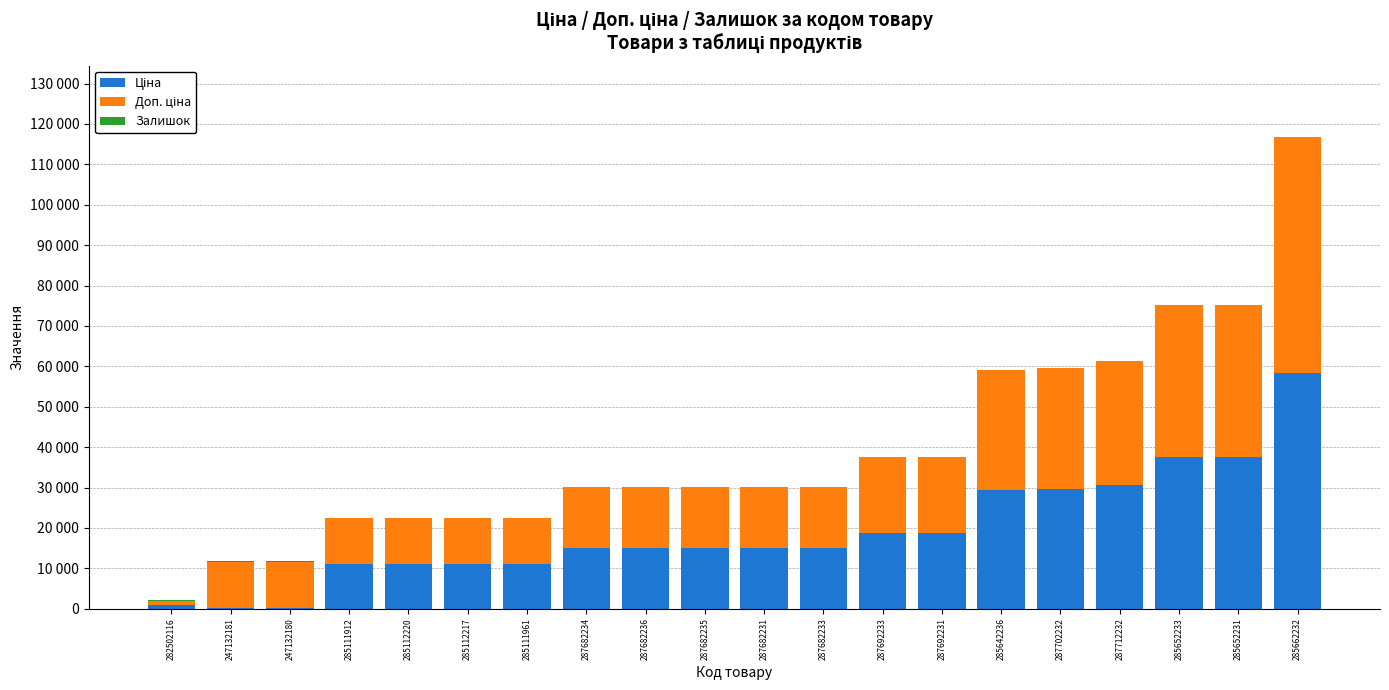

Rank the categories by Ціна value from lowest to highest.

247132181, 247132180, 282502116, 285111912, 285112220, 285112217, 285111961, 287682234, 287682236, 287682235, 287682231, 287682233, 287692233, 287692231, 285642236, 287702232, 287712232, 285652233, 285652231, 285662232